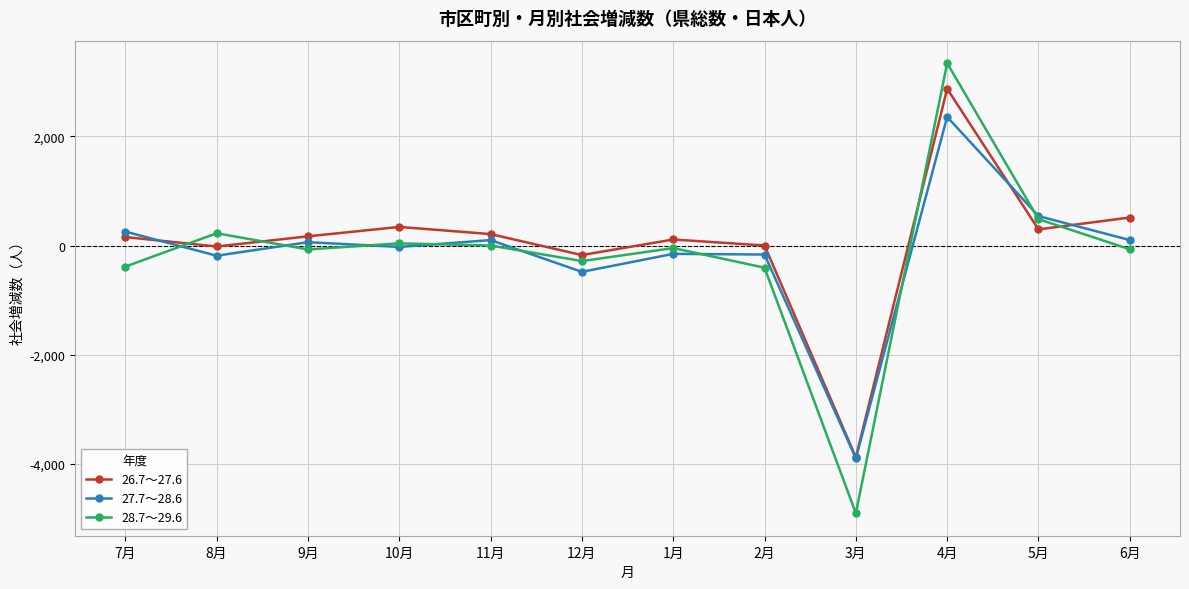

At which label does 27.7～28.6 first exceed 61?

7月